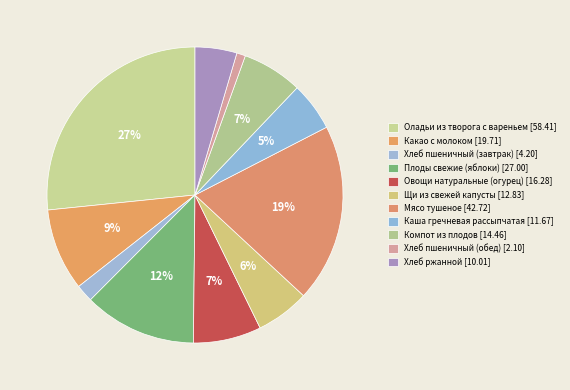

Is the sum of Компот из плодов and Мясо тушеное greater than half?

No